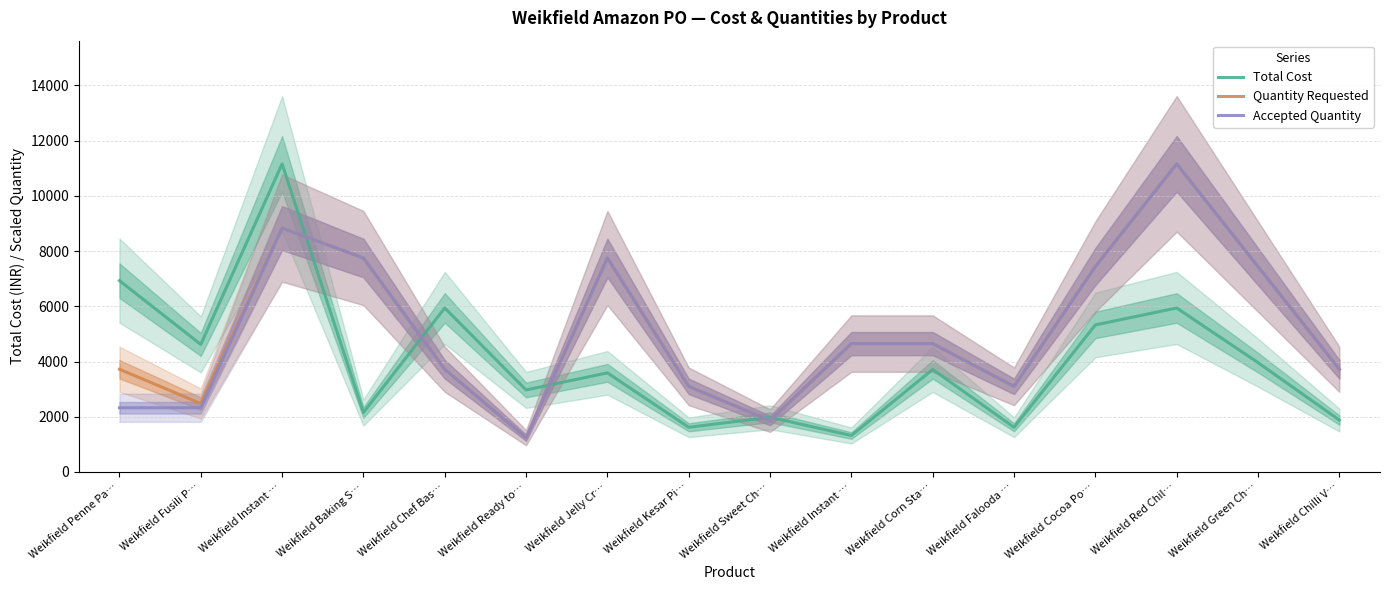

What is the sum of all Total Cost values?

64713.3